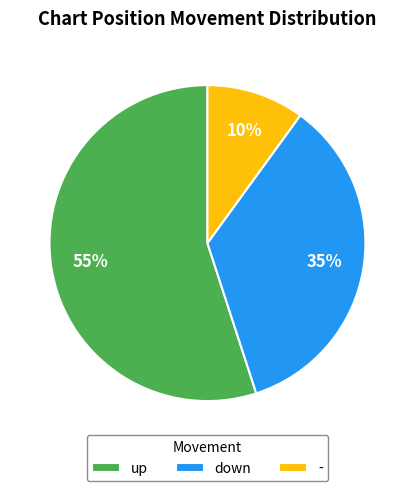

What is the majority slice?

up